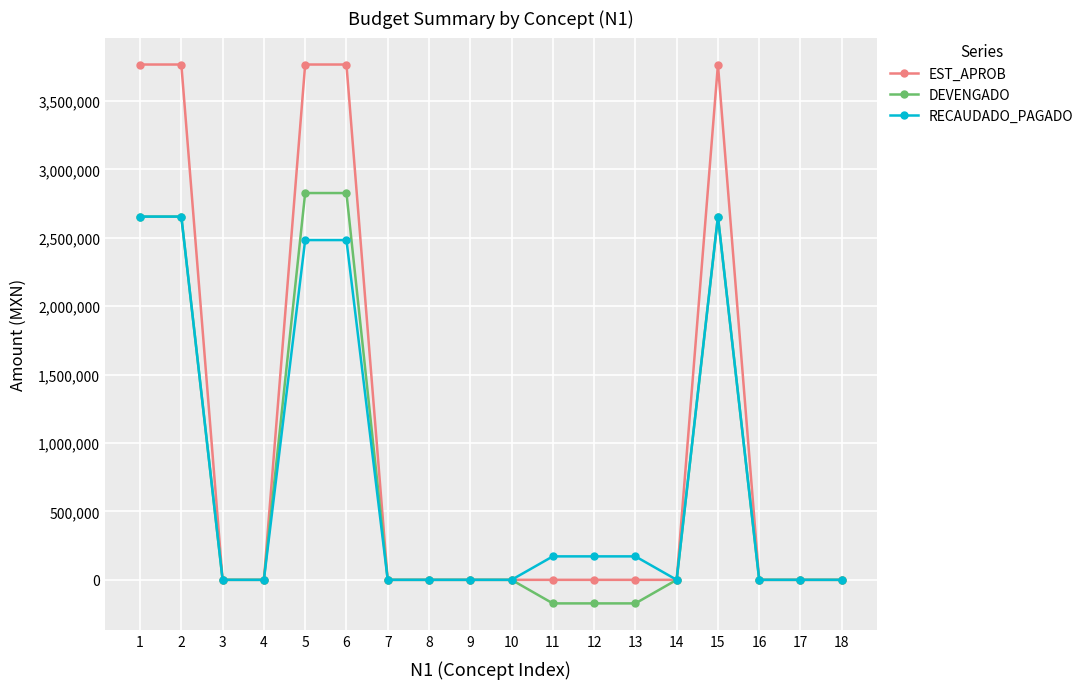

Which series has the largest total across all categories?

EST_APROB